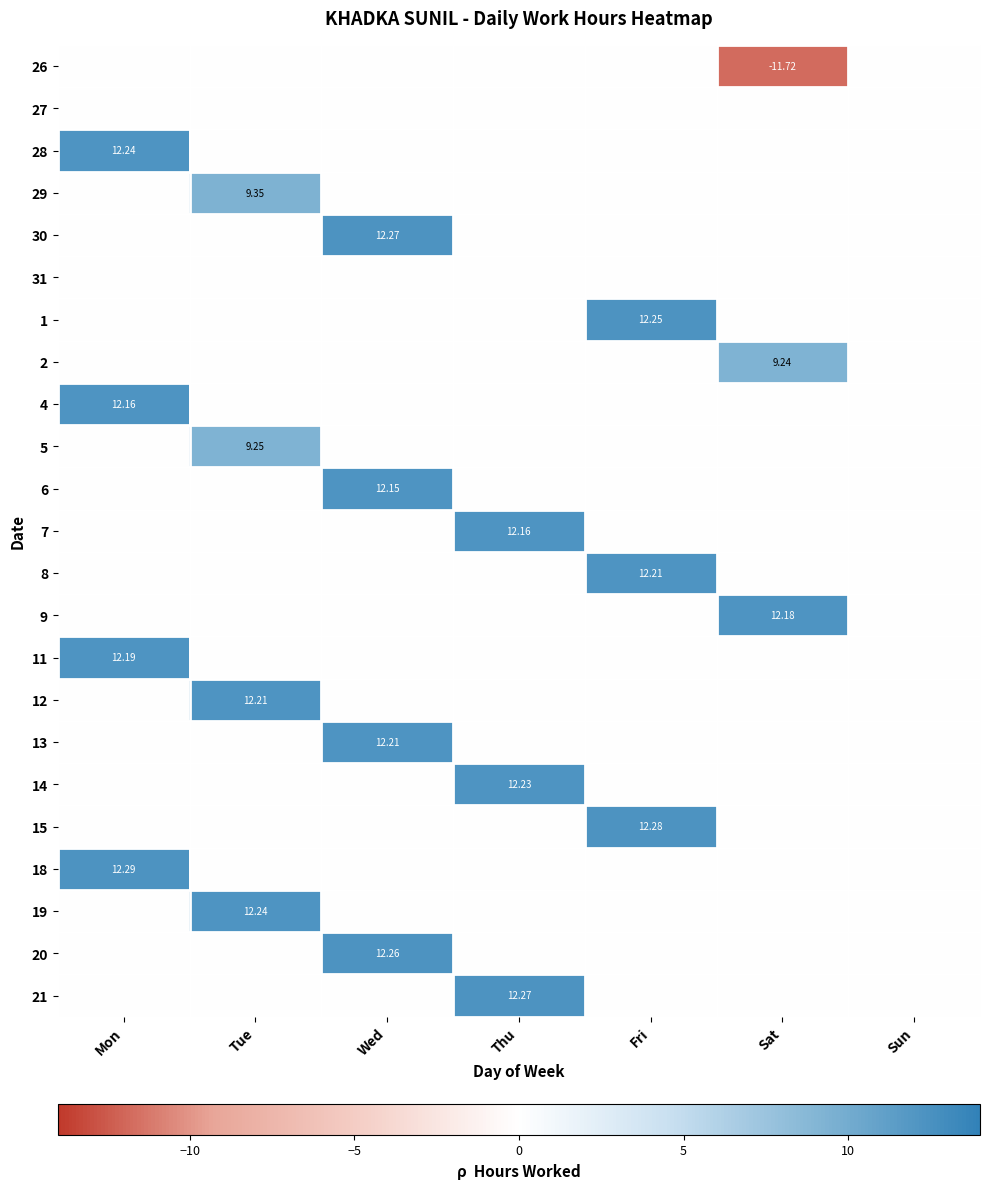

The value of 28 at Thu is 5.4. True or false?

False